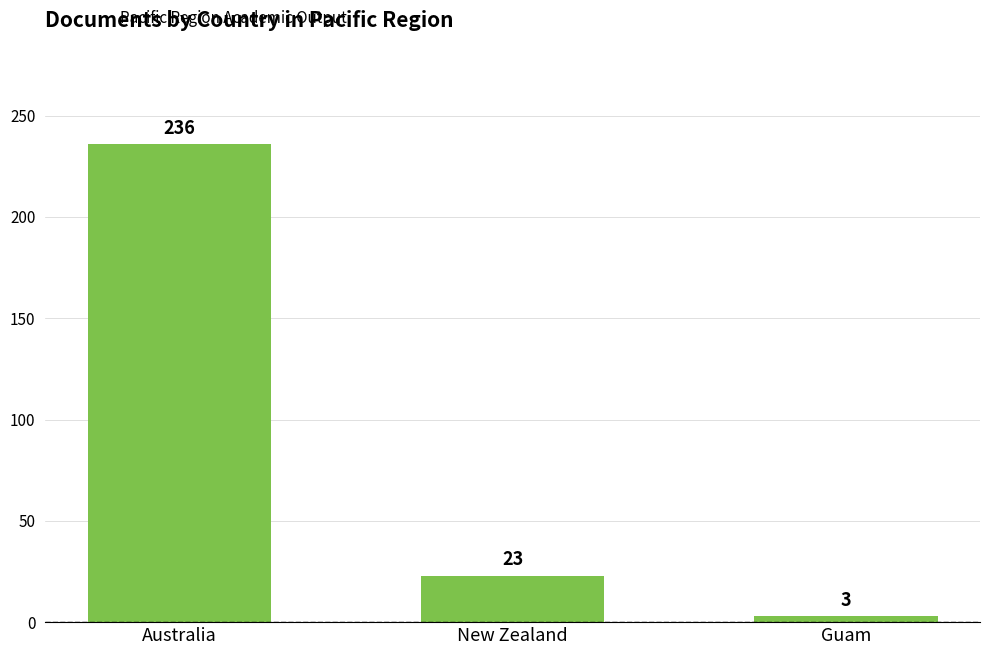

At which label does the data first exceed 23?

Australia